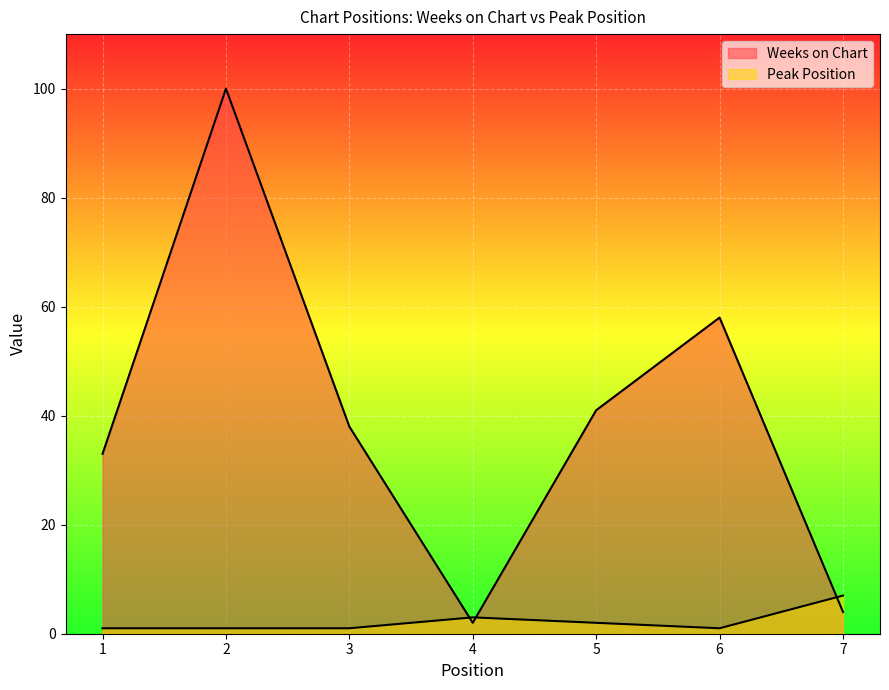

What is the minimum value shown in the chart?

1